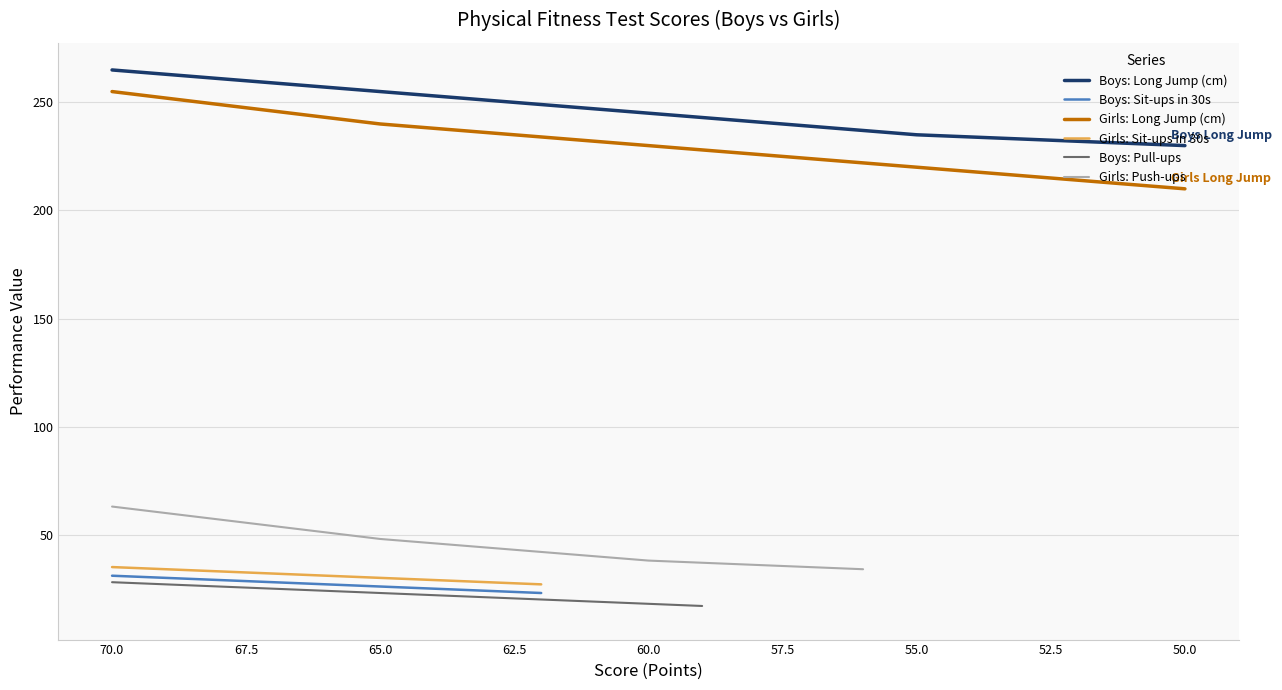

Which series has the largest range (max minus min)?

Girls: Long Jump (cm)